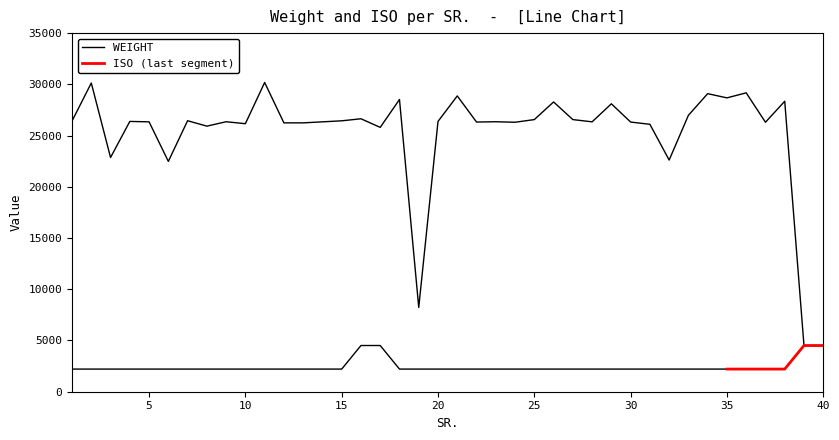

How many data points are above 26350?

19